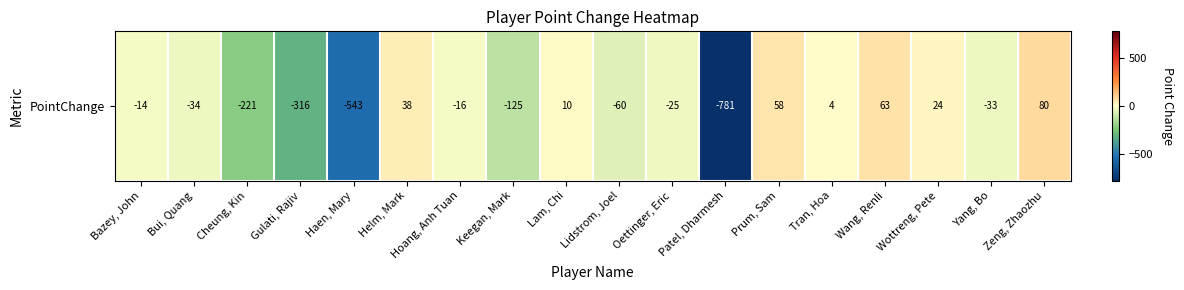

Reading right to left, list all the values displayed in this chart.

80	-33	24	63	4	58	-781	-25	-60	10	-125	-16	38	-543	-316	-221	-34	-14